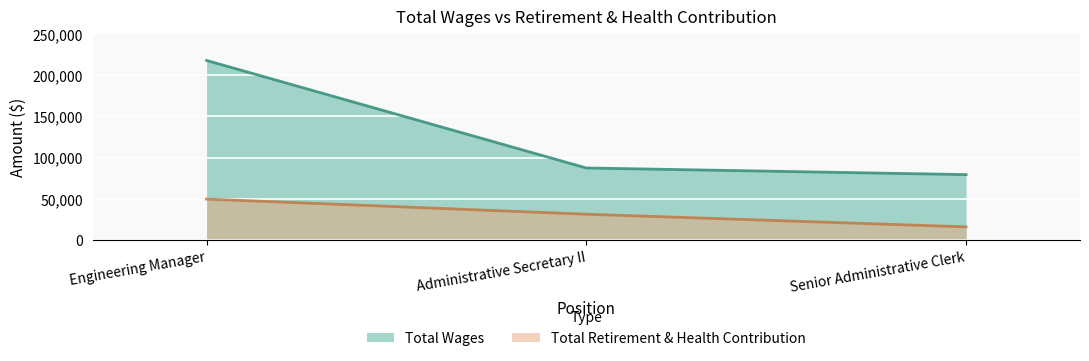

At which category does the chart reach its peak across all series?

Engineering Manager